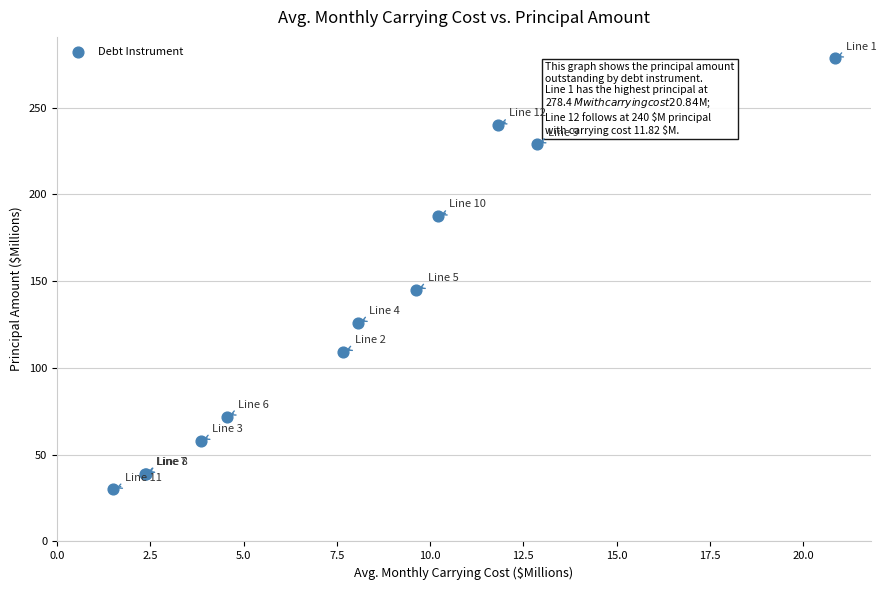

What Y value in the scatter plot is closest to 154?

145.0